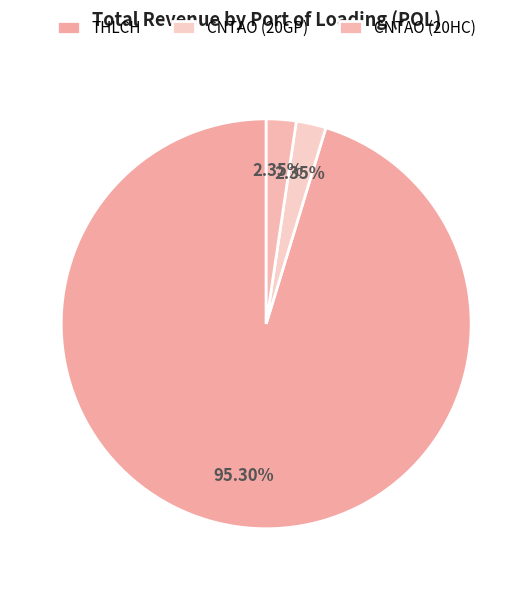

Is THLCH the majority of the pie?

Yes